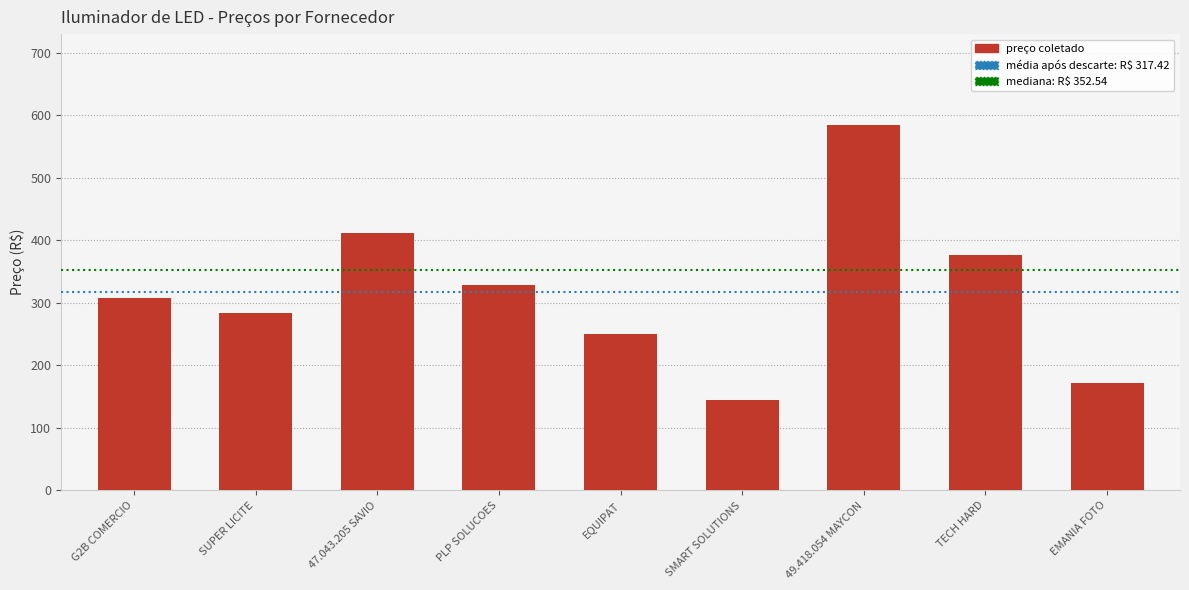

What is the average value?

317.4